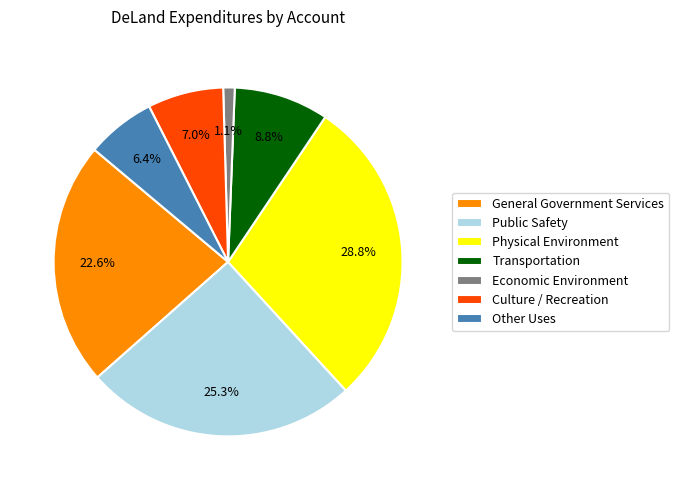

How many segments does this pie chart have?

7